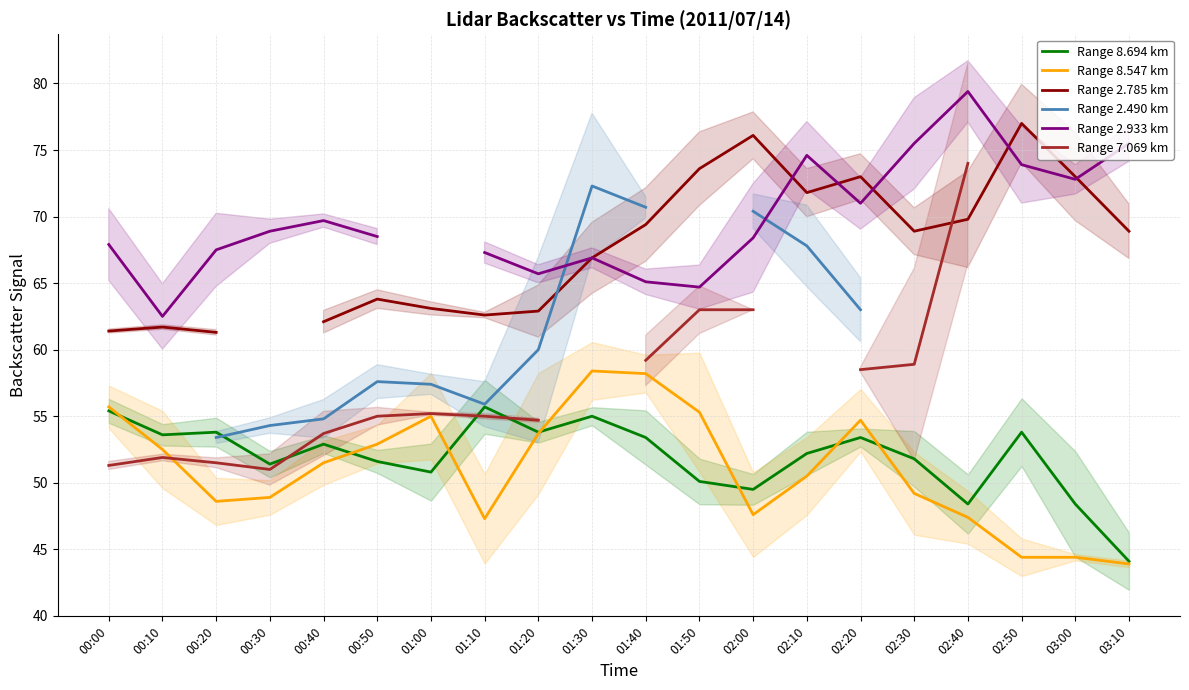

How many values in the Range 8.694 km series exceed 52?

11